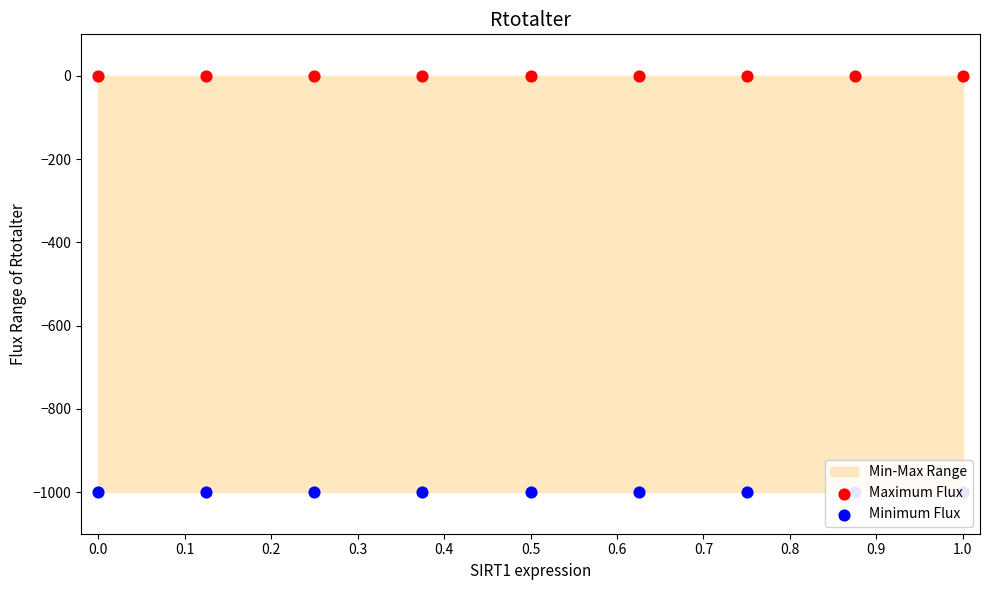

Which series contains the highest Y value?

Maximum Flux